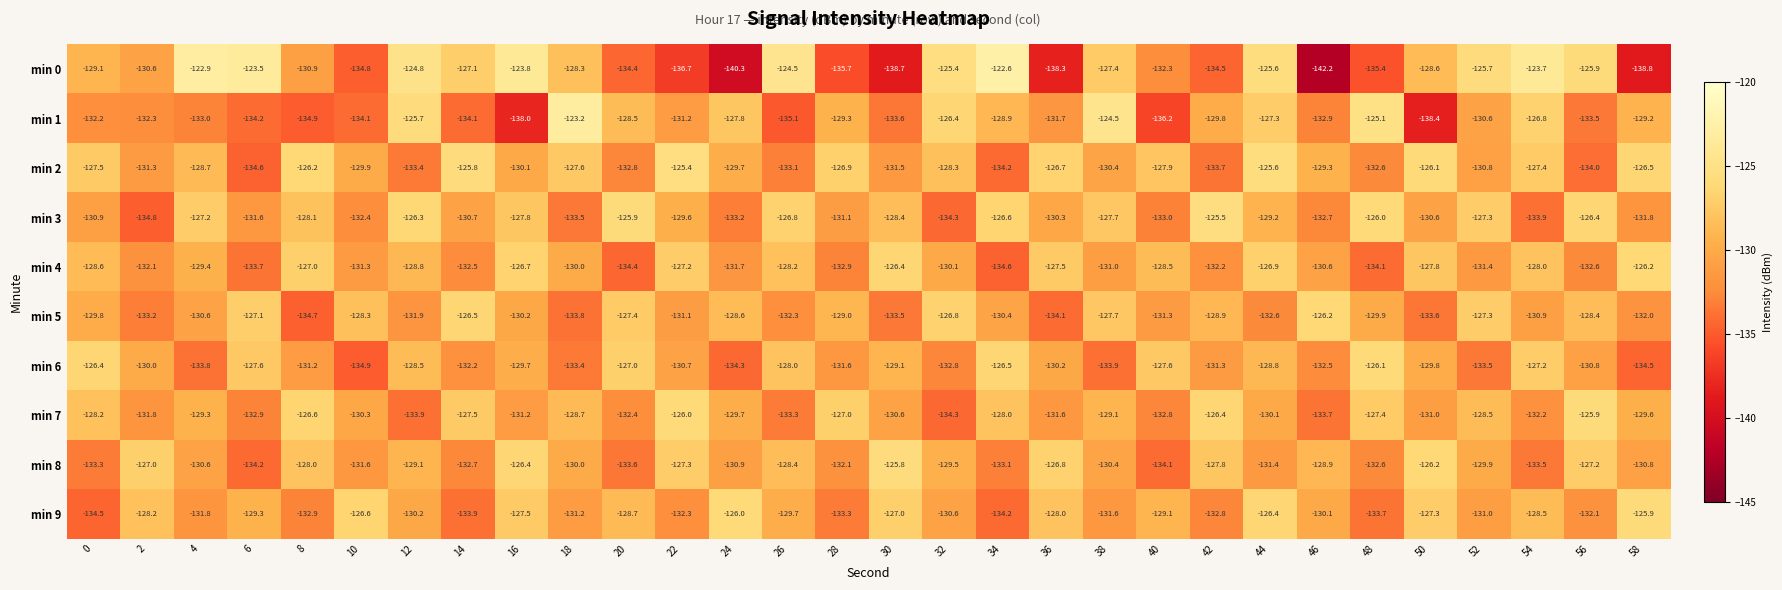

At which label does min 2 reach its minimum?

6